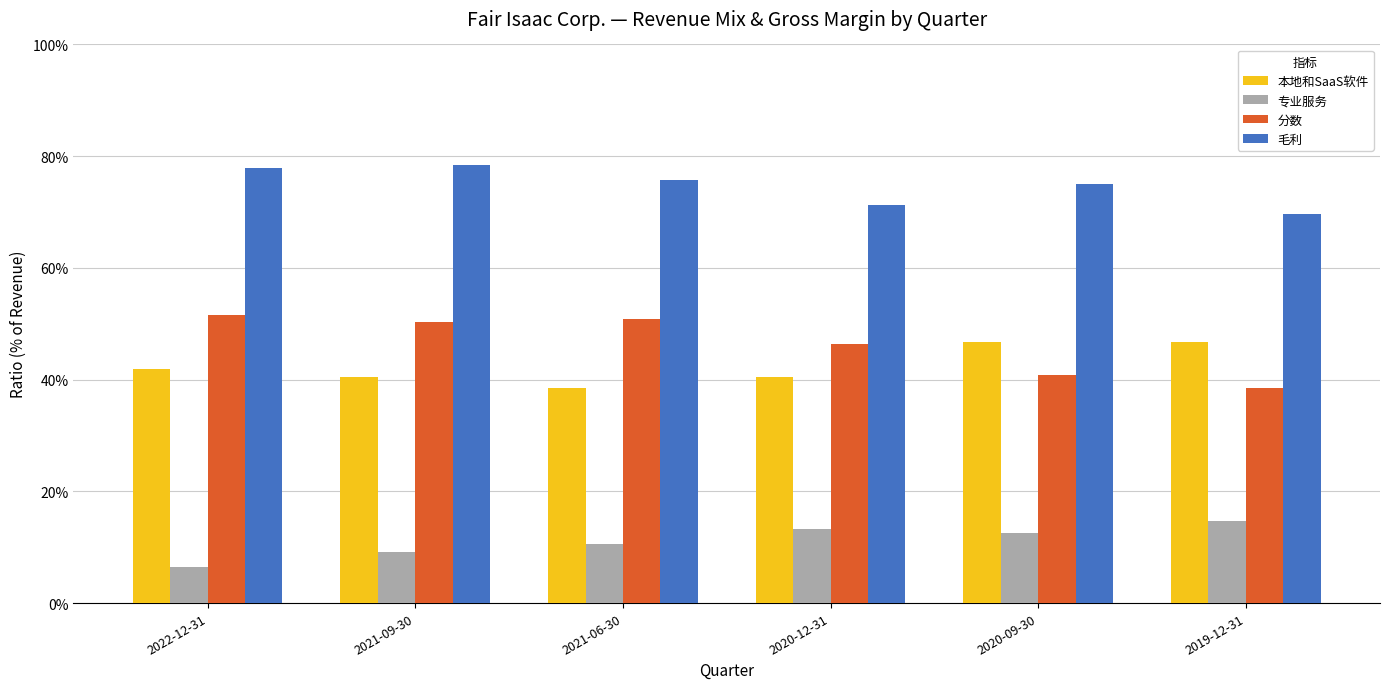

The value of 毛利 at 2022-12-31 is 1.1. True or false?

False